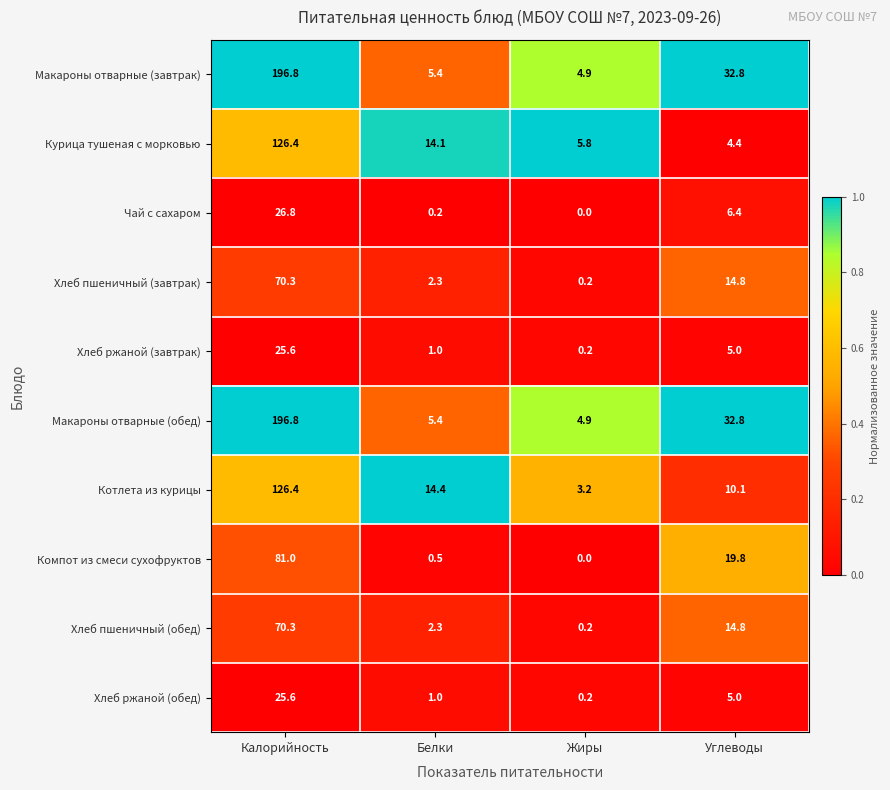

Is the value of Хлеб пшеничный (обед) at Жиры greater than the value of Компот из смеси сухофруктов at Калорийность?

No